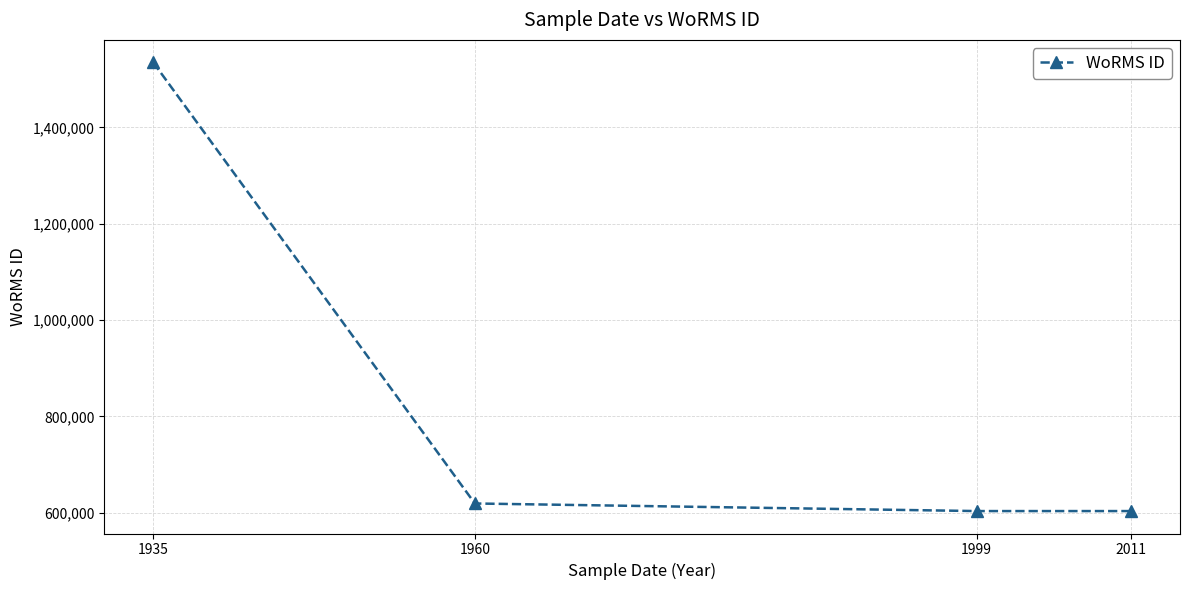

What is the smallest value displayed?

603429